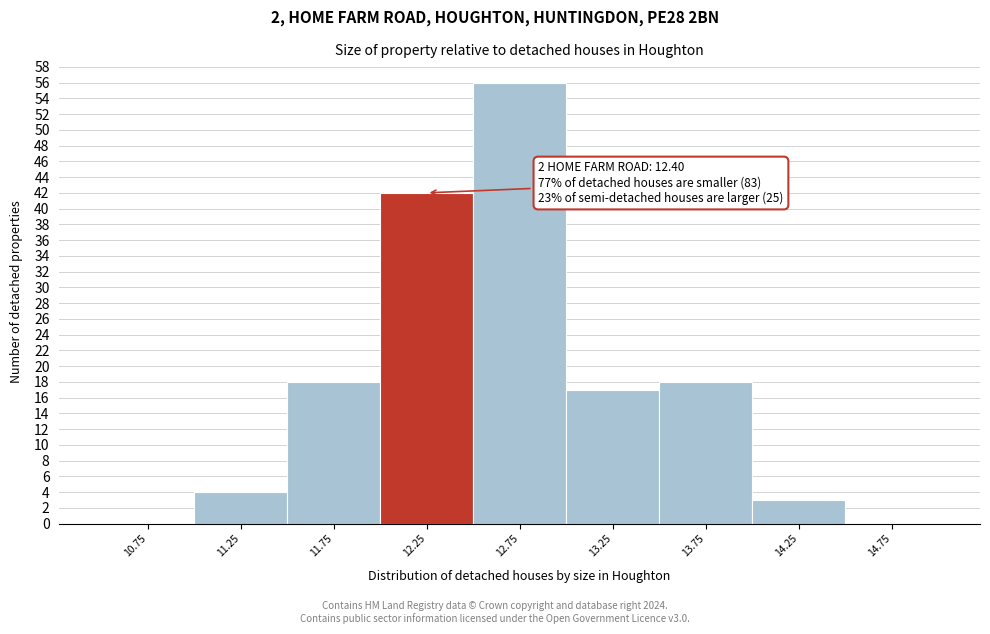

Which range on the x-axis has the tallest bar?

12.5 to 13.0